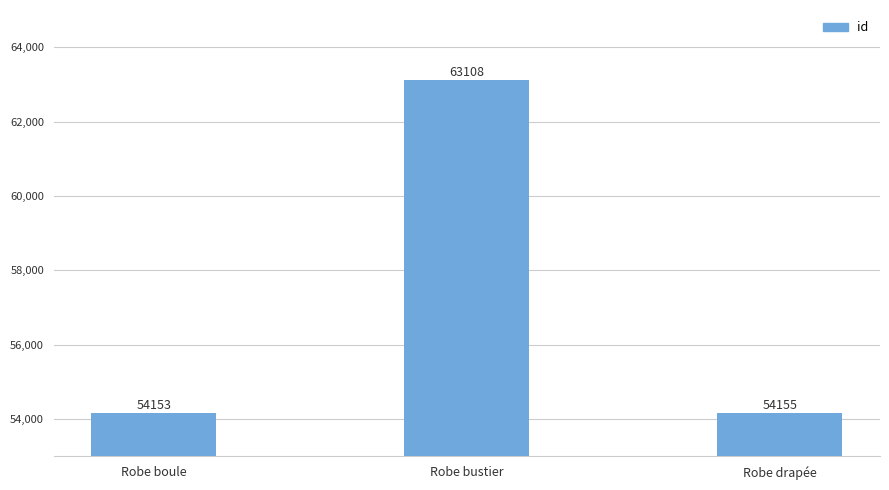

What is the change in value from Robe bustier to Robe drapée?

-8953